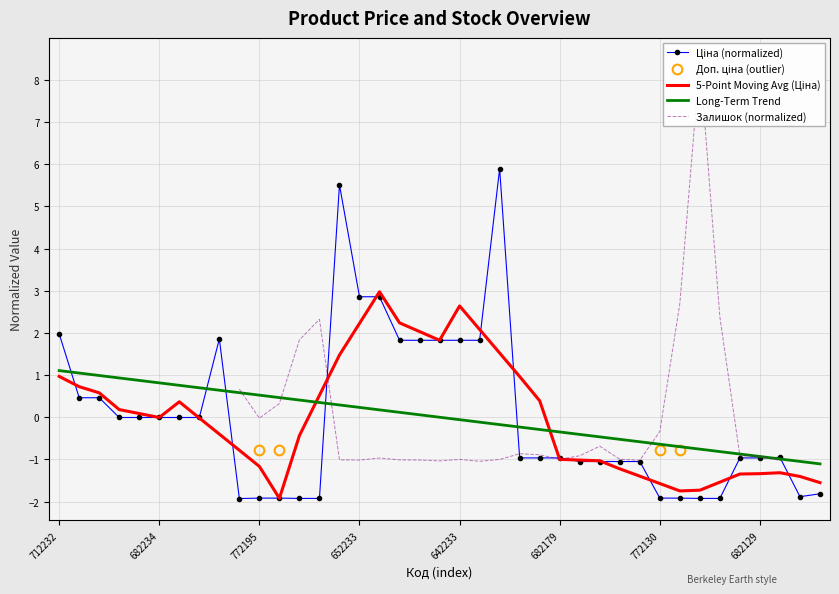

How many values are below 0?

26